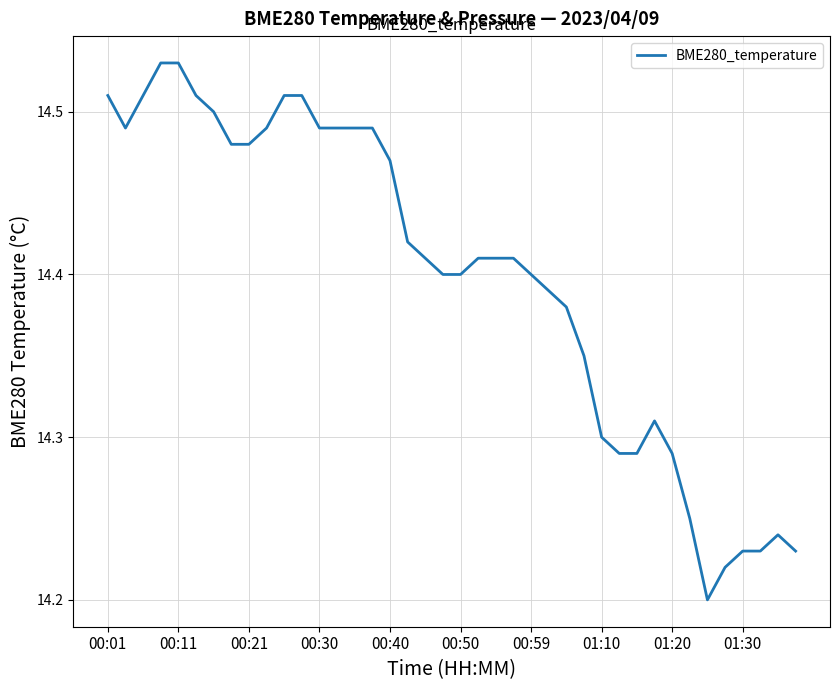

What is the difference between the maximum and minimum values?

0.3